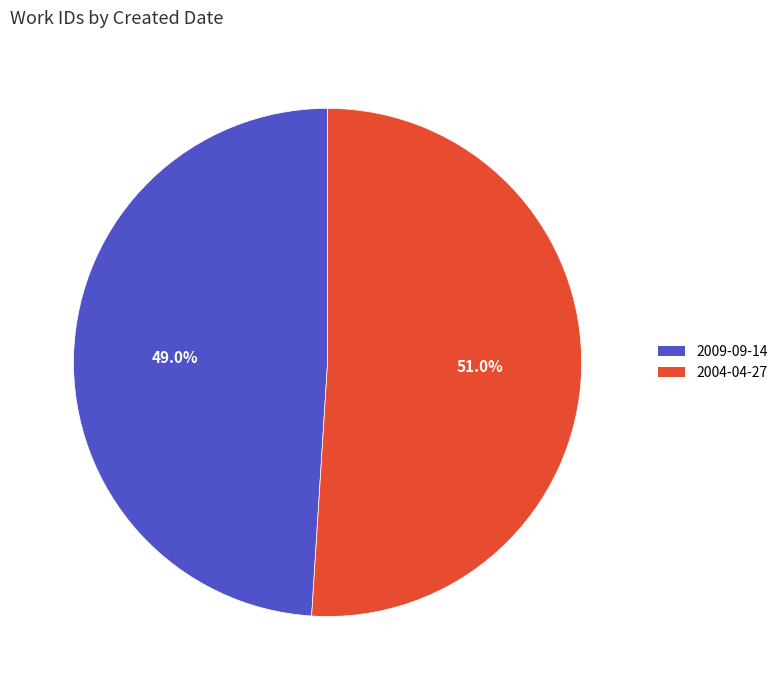

What percentage is NOT represented by 2009-09-14?

51.0%